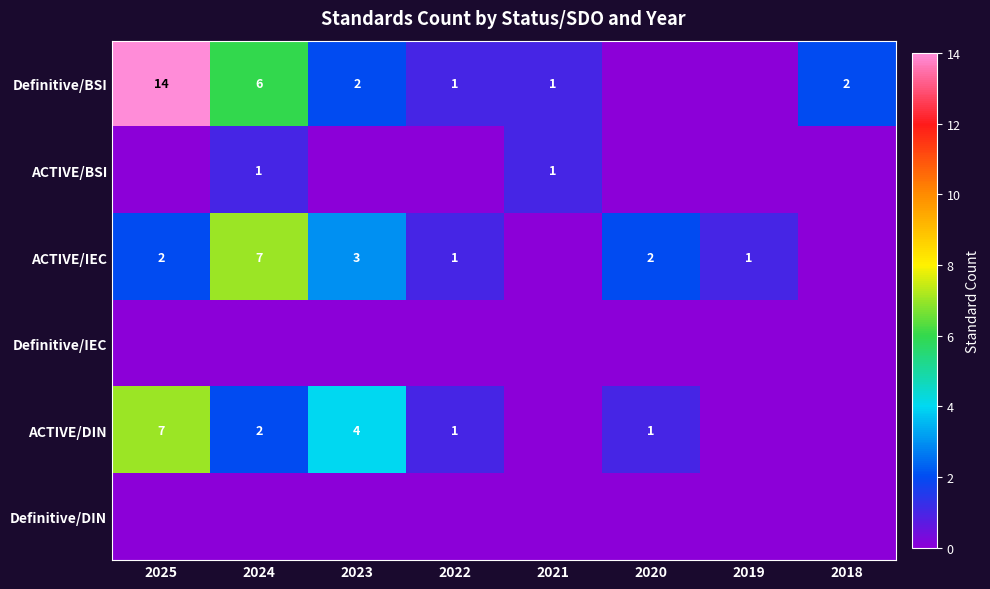

At how many categories does at least one series exceed 1?

5